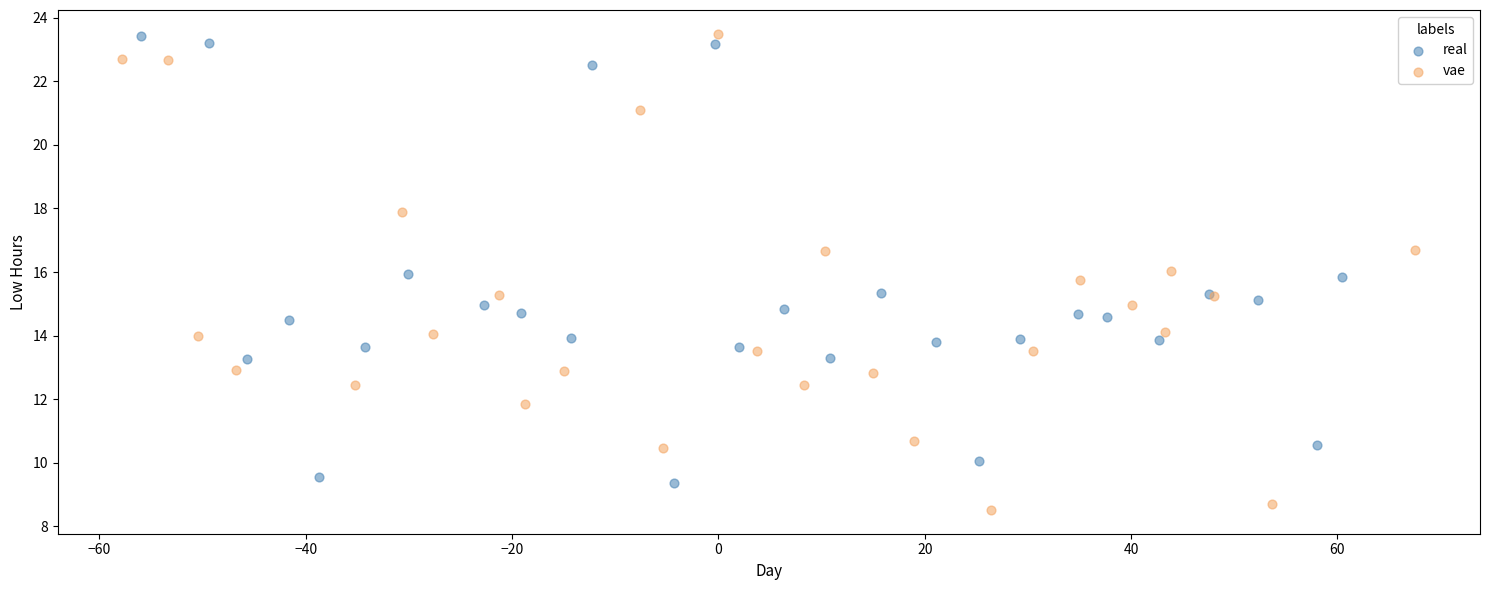

Which series contains the lowest Y value?

vae